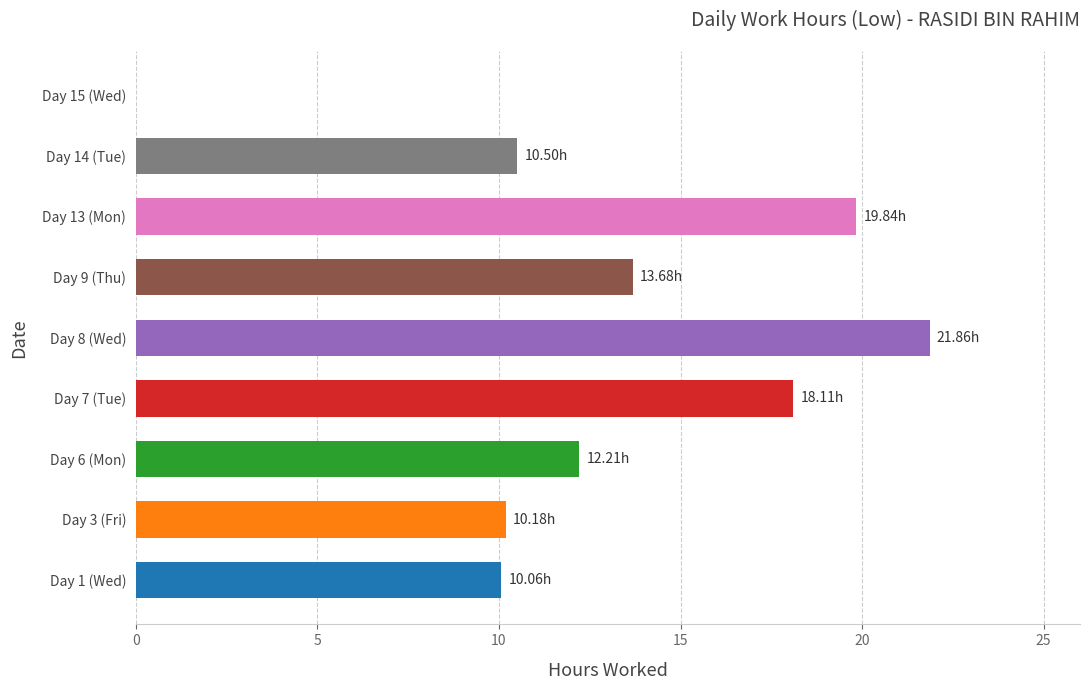

What is the sum of the values at Day 3 (Fri) and Day 6 (Mon)?

22.4